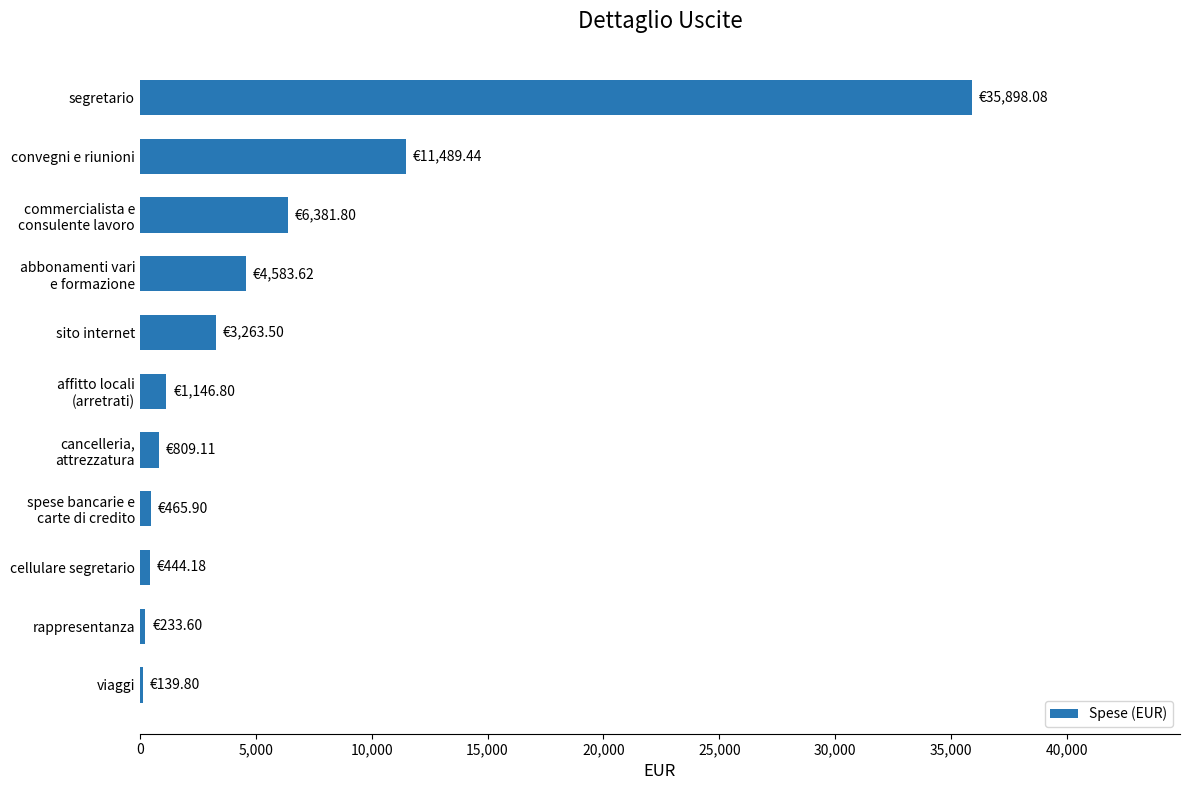

What is the average value?

5896.0